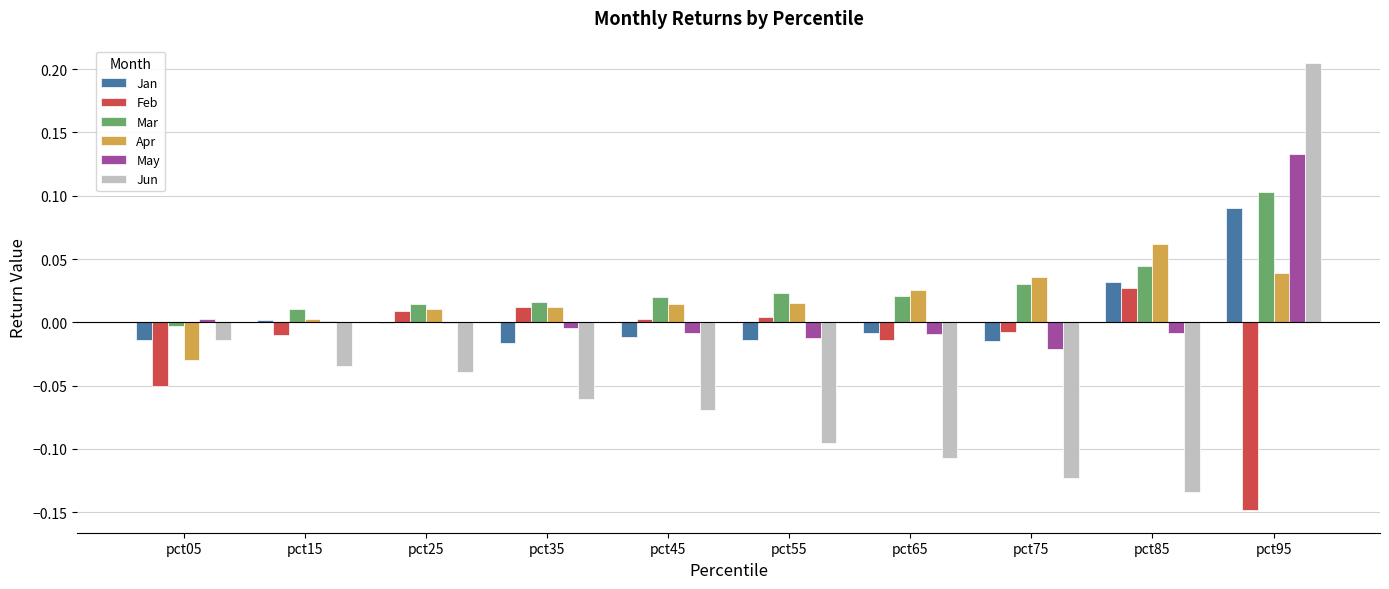

At which label does Jun reach its peak?

pct95